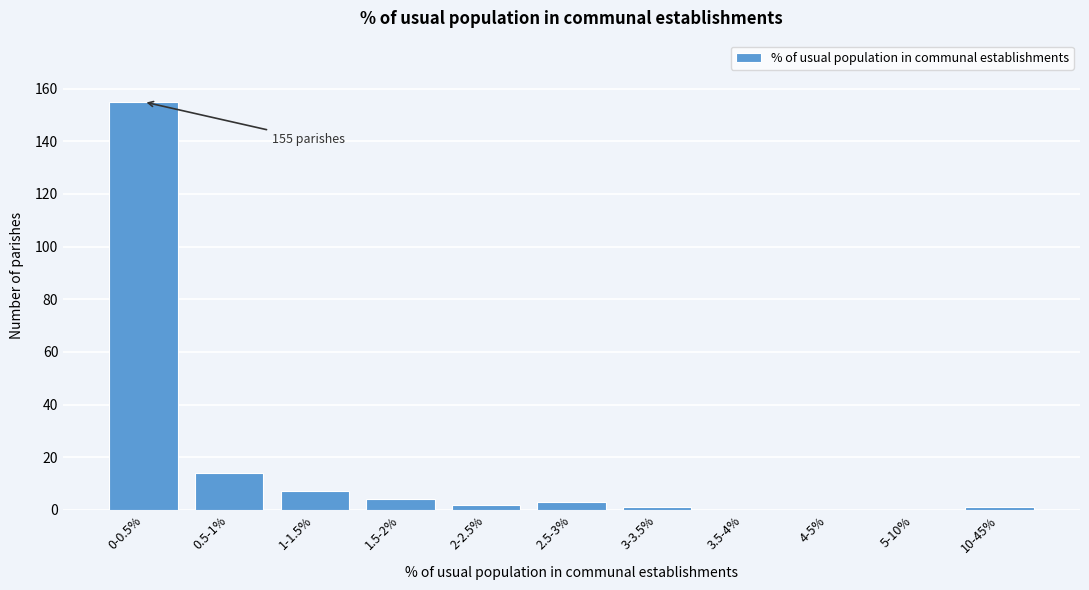

Reading left to right, what are all the values shown in this chart?

0-0.5%=155	0.5-1%=14	1-1.5%=7	1.5-2%=4	2-2.5%=2	2.5-3%=3	3-3.5%=1	3.5-4%=0	4-5%=0	5-10%=0	10-45%=1